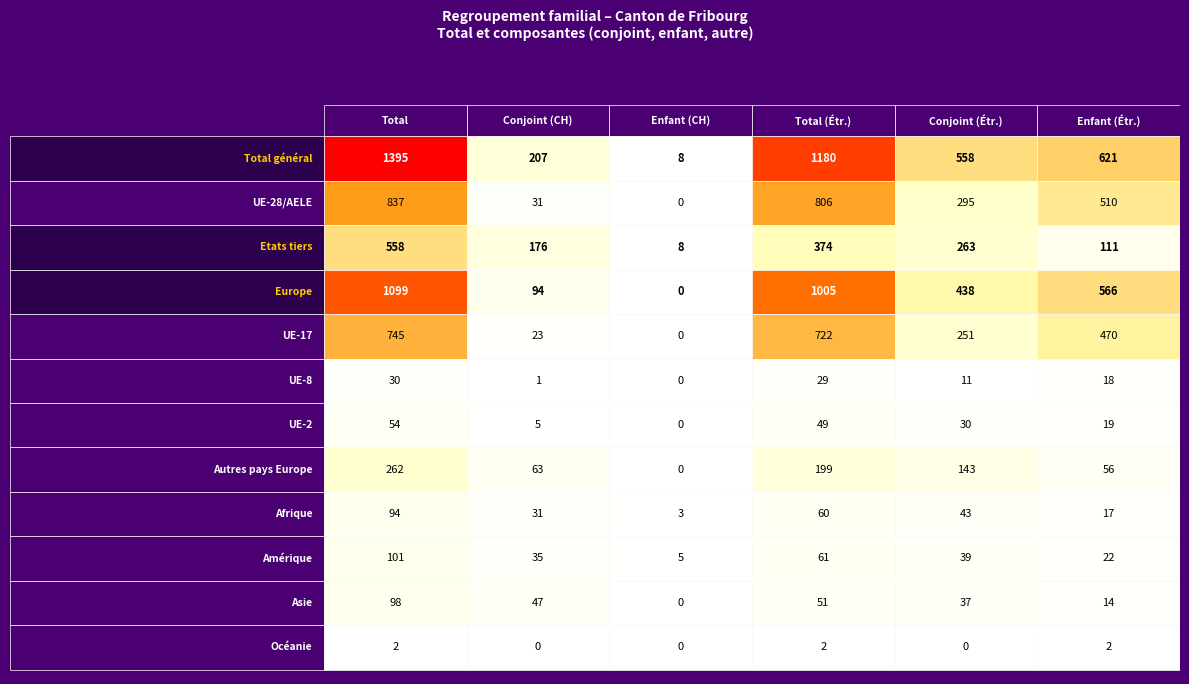

How many Afrique values are between 17 and 60?

4